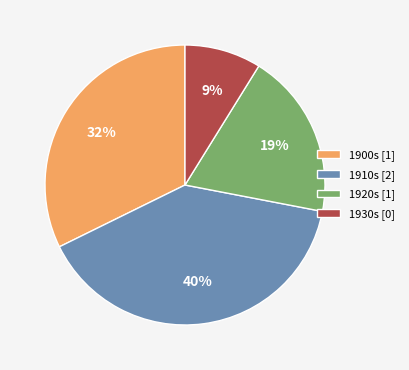

How many slices are in this pie chart?

4